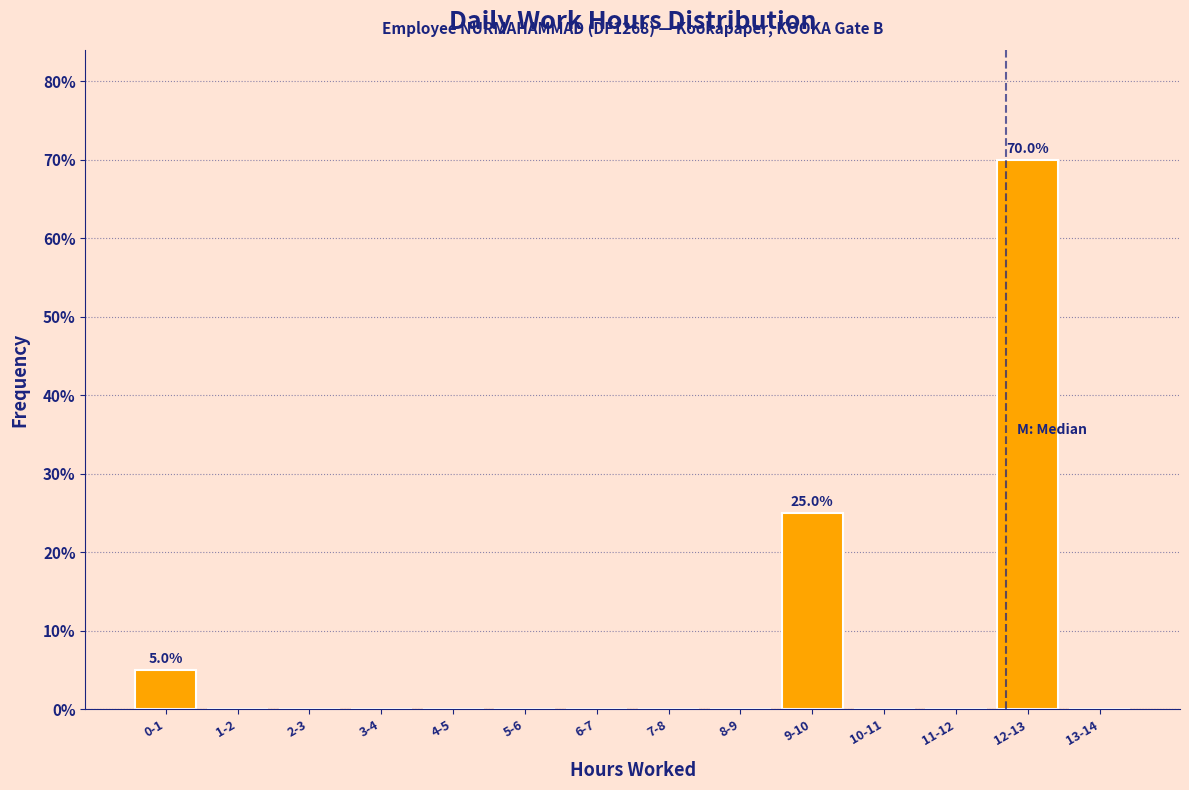

Reading left to right, list all the values displayed in this chart.

0-1=5	1-2=0	2-3=0	3-4=0	4-5=0	5-6=0	6-7=0	7-8=0	8-9=0	9-10=25	10-11=0	11-12=0	12-13=70	13-14=0